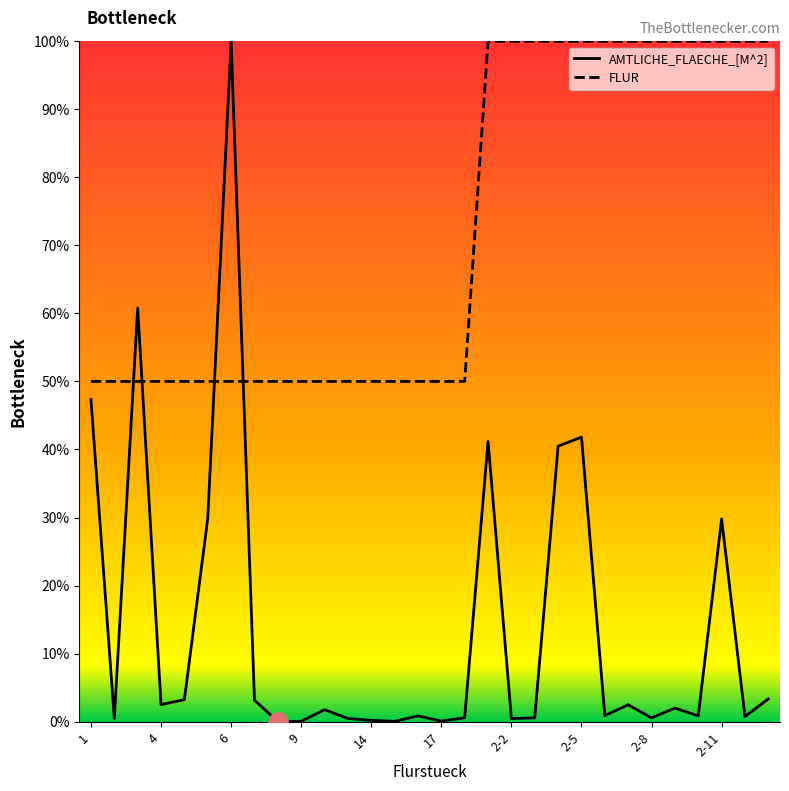

Is this an area chart (filled region under the line)?

No